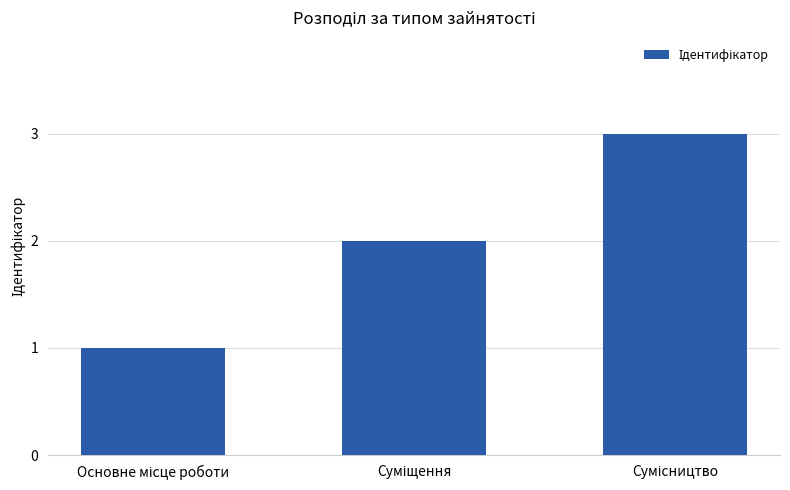

What is the greatest value displayed?

3